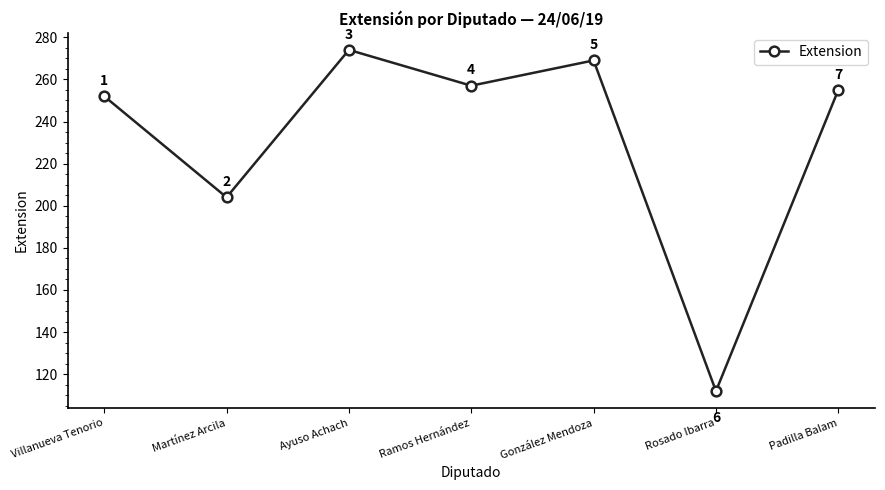

Is it true that the value at Padilla Balam is 255?

True